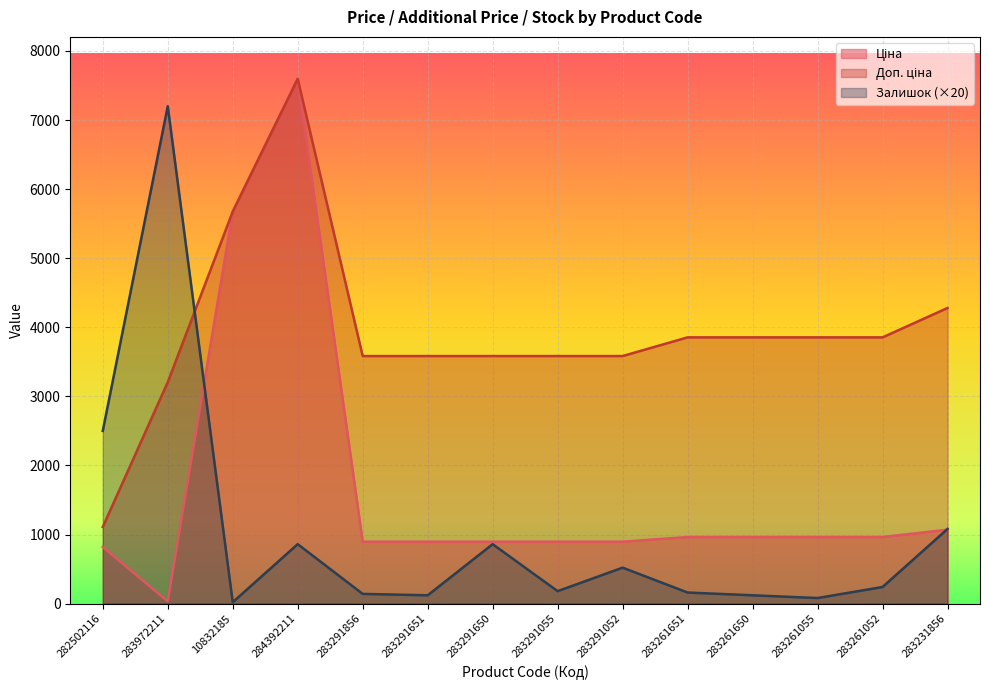

At which category is the sum across all series the highest?

284392211